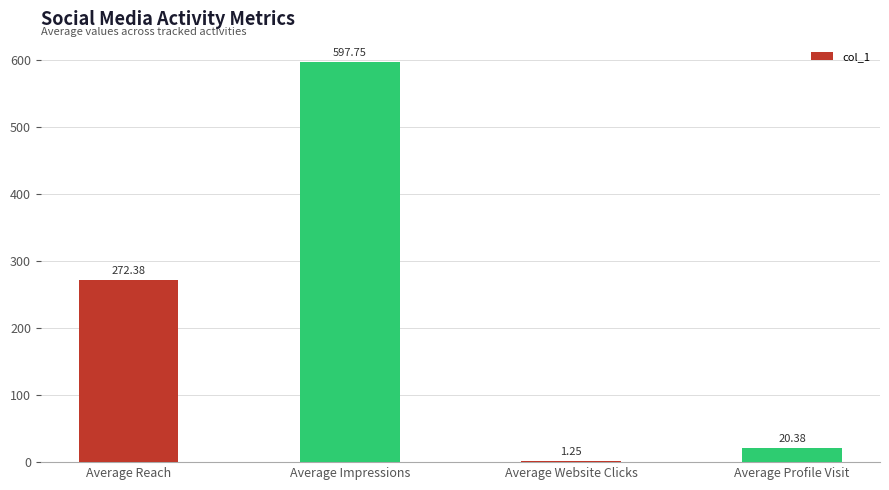

At which category does the chart reach its peak across all series?

Average Impressions